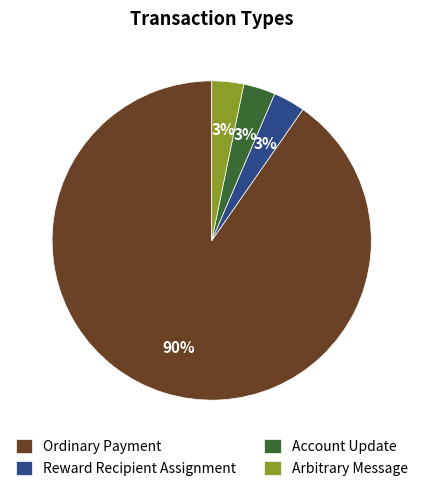

To the nearest percent, what portion does Arbitrary Message represent?

3%